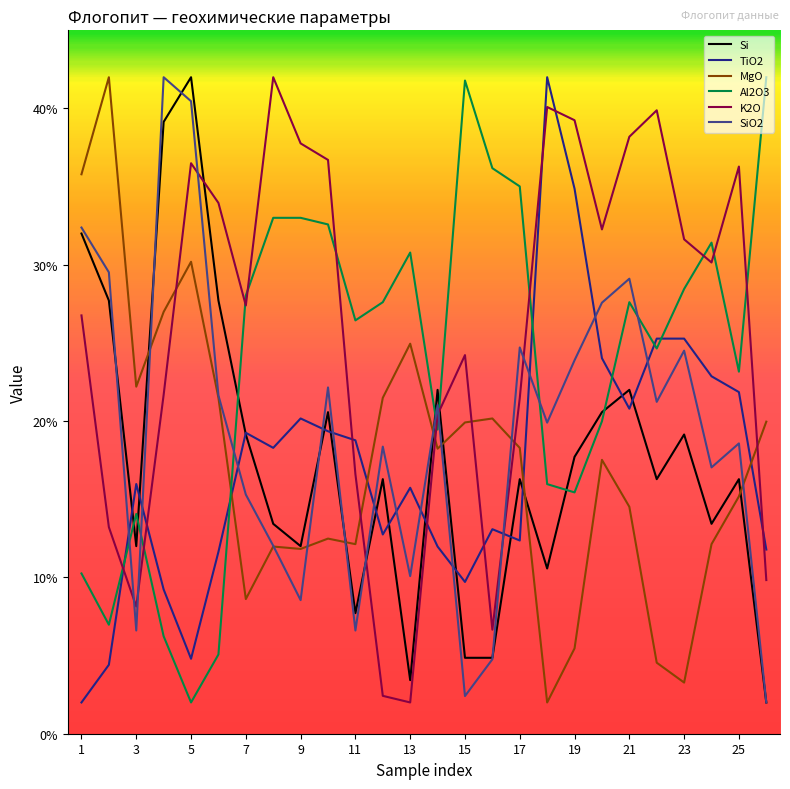

Which series has the largest total across all categories?

K2O